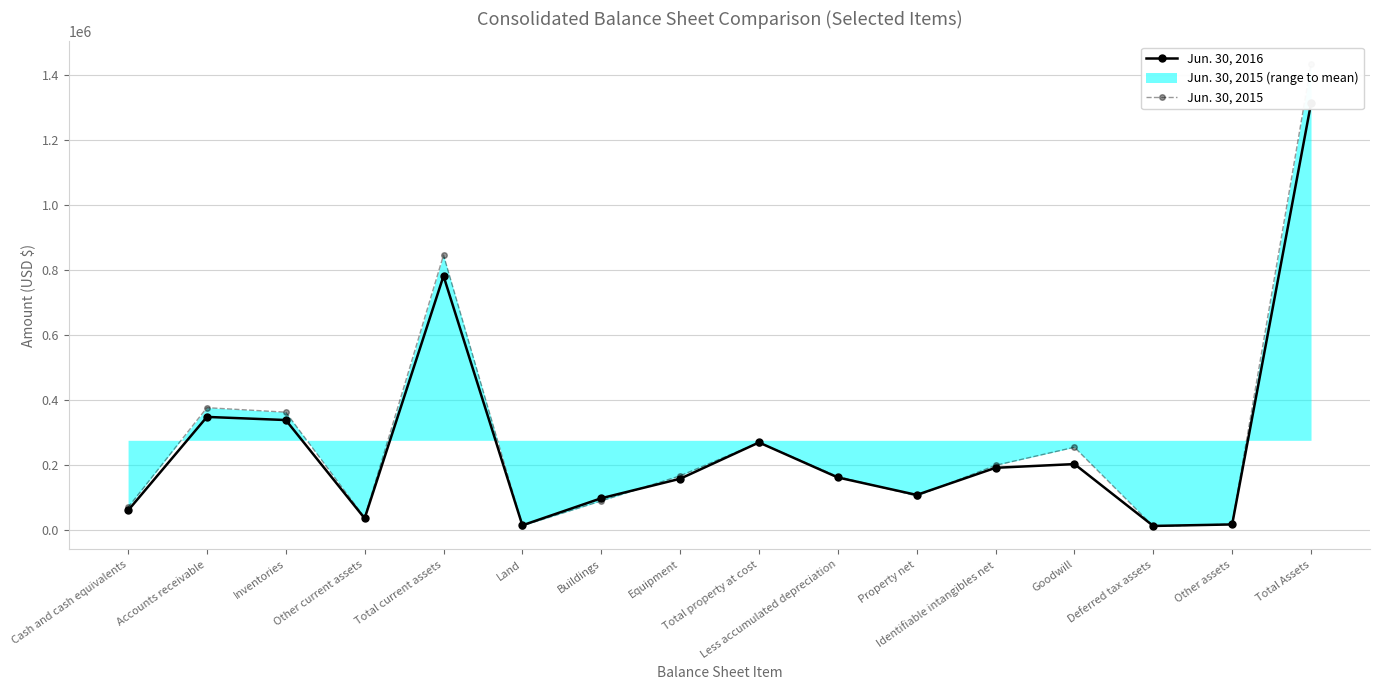

After their last crossing, which series has the higher values: Jun. 30, 2015 or Jun. 30, 2016?

Jun. 30, 2015